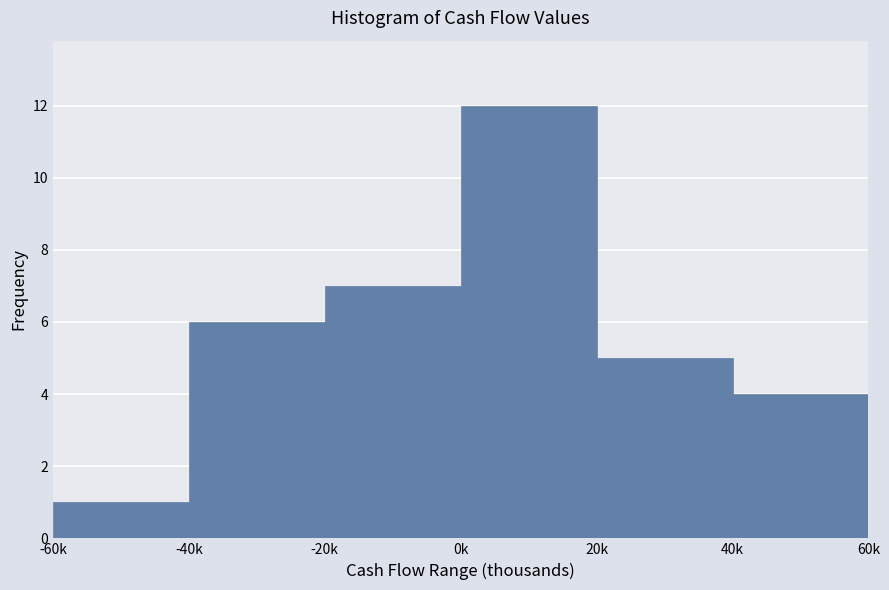

Reading left to right, list all the values displayed in this chart.

-60k=1	-40k=6	-20k=7	0k=12	20k=5	40k=4